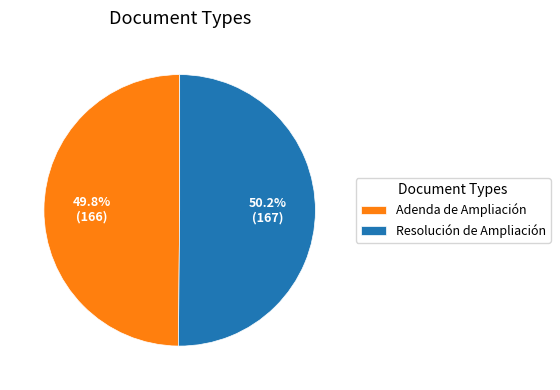

Does any single category account for the majority?

Yes